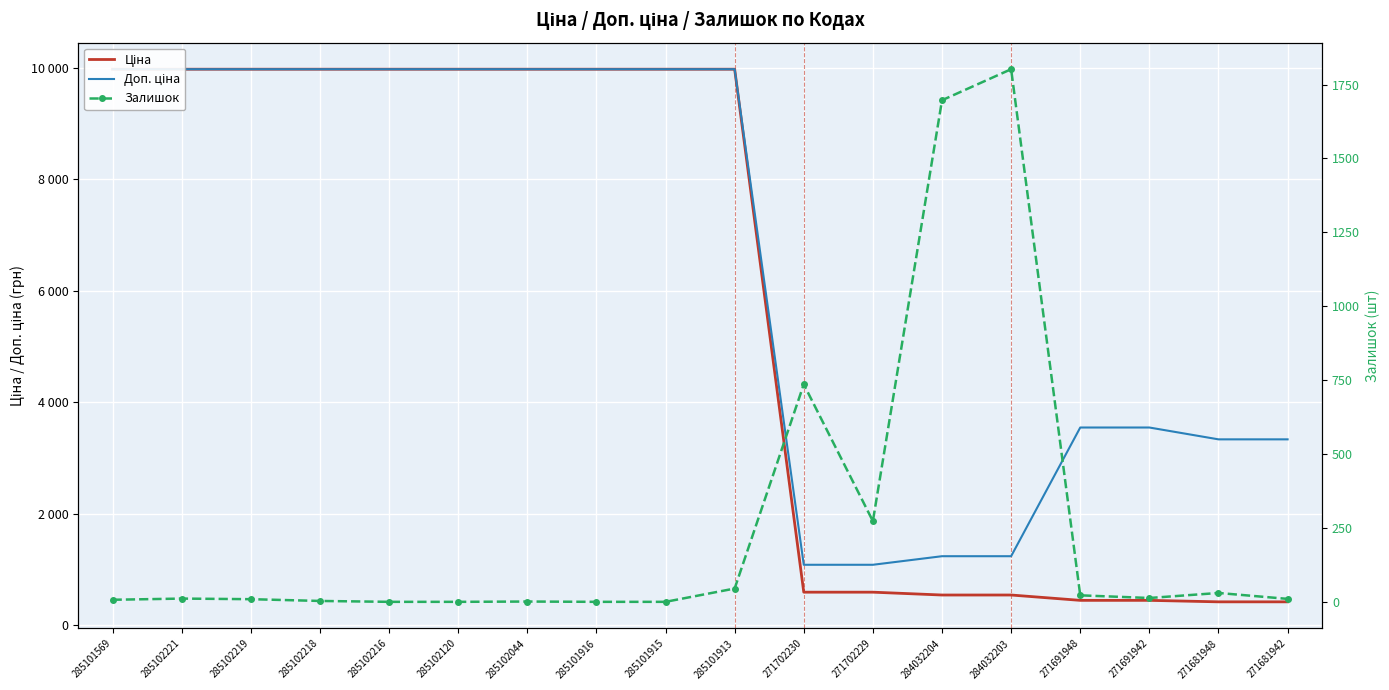

Between 285101569 and 285102218, which is larger?

285101569